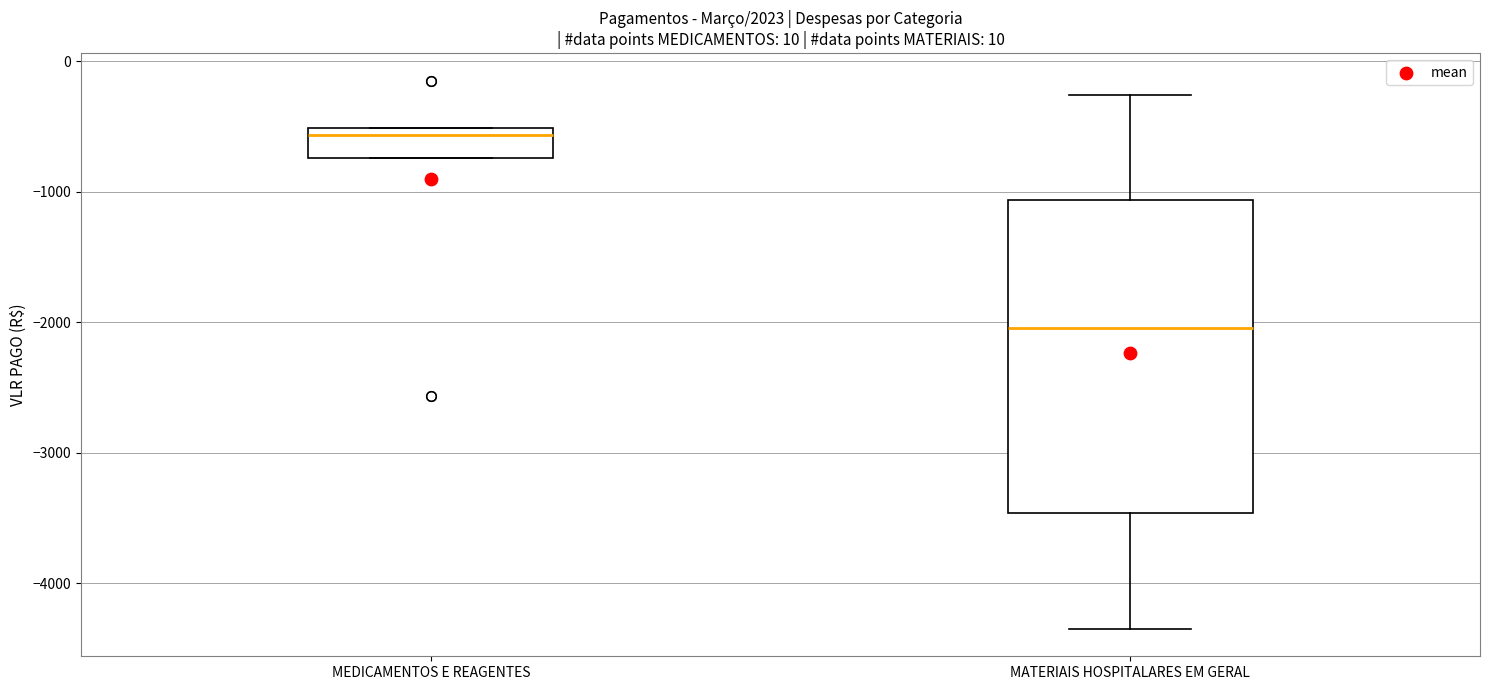

Reading left to right, read every box against the y-axis: the position of its median line, the range the box covers, and the ends of its whiskers. The values are not printed on the chart, so give them approximately, as read against the axis.

MEDICAMENTOS E REAGENTES: median -600, box -700 to -500, whiskers -700 to -500
MATERIAIS HOSPITALARES EM GERAL: median -2000, box -3500 to -1100, whiskers -4300 to -300